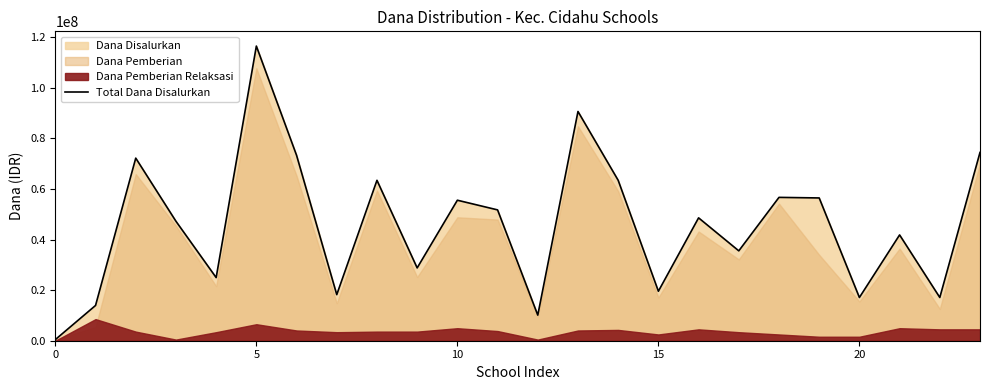

What is the highest value of the Total Dana Disalurkan series?

116550000